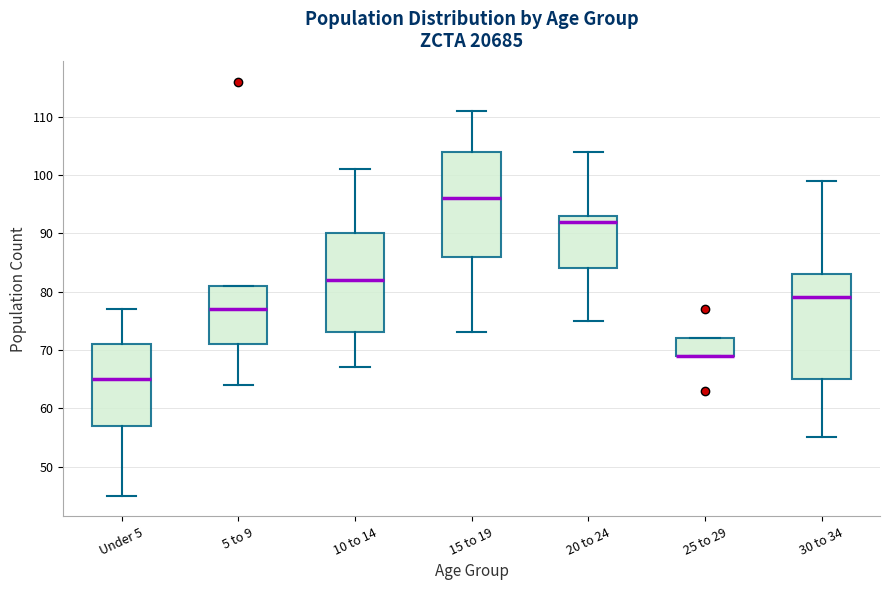

Reading left to right, transcribe this box plot: for each box, give where its median line is, the range the box spans, and where its two whiskers end, as read against the y-axis. The values are not printed on the chart, so give them approximately, as read against the axis.

Under 5: median 65, box 57 to 71, whiskers 45 to 77
5 to 9: median 77, box 71 to 81, whiskers 64 to 81
10 to 14: median 82, box 73 to 90, whiskers 67 to 101
15 to 19: median 96, box 86 to 104, whiskers 73 to 111
20 to 24: median 92, box 84 to 93, whiskers 75 to 104
25 to 29: median 69 (drawn on the box's lower edge), box 69 to 72, whiskers 69 to 72
30 to 34: median 79, box 65 to 83, whiskers 55 to 99